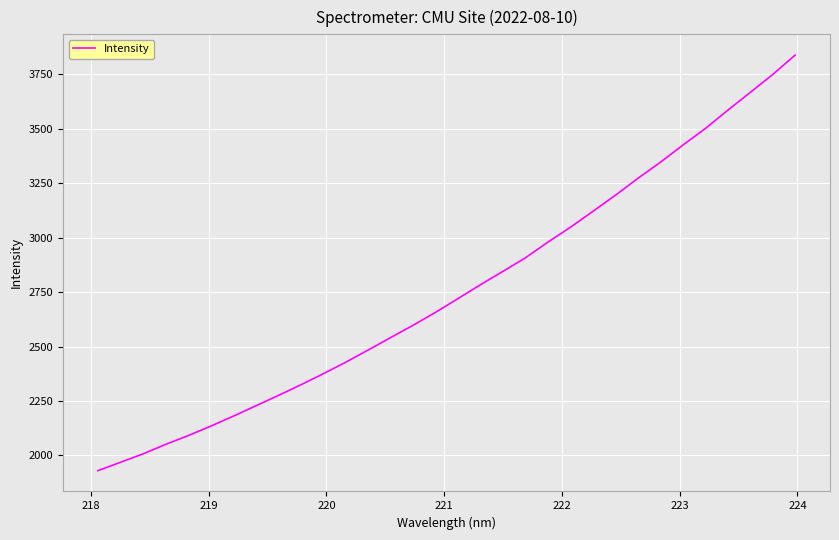

What is the difference between the second highest and second lowest values?

1781.7